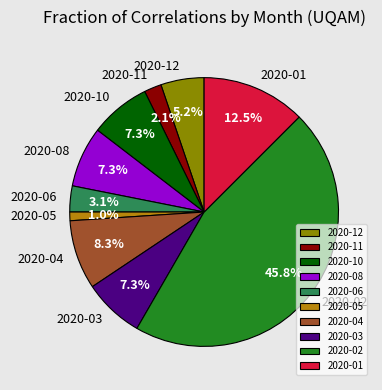

Between 2020-01 and 2020-11, which is larger?

2020-01